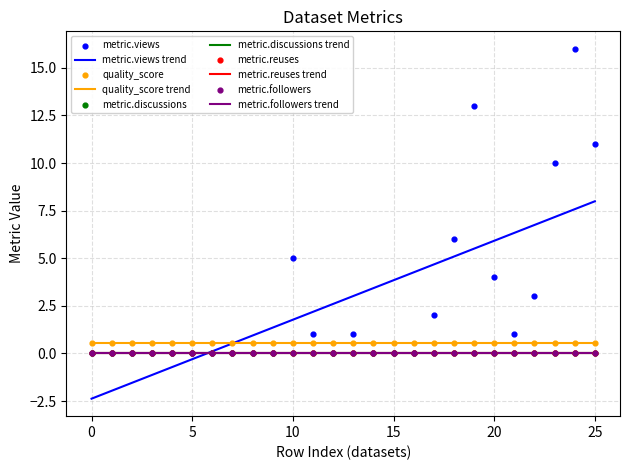

Which series contains the lowest Y value?

metric.views